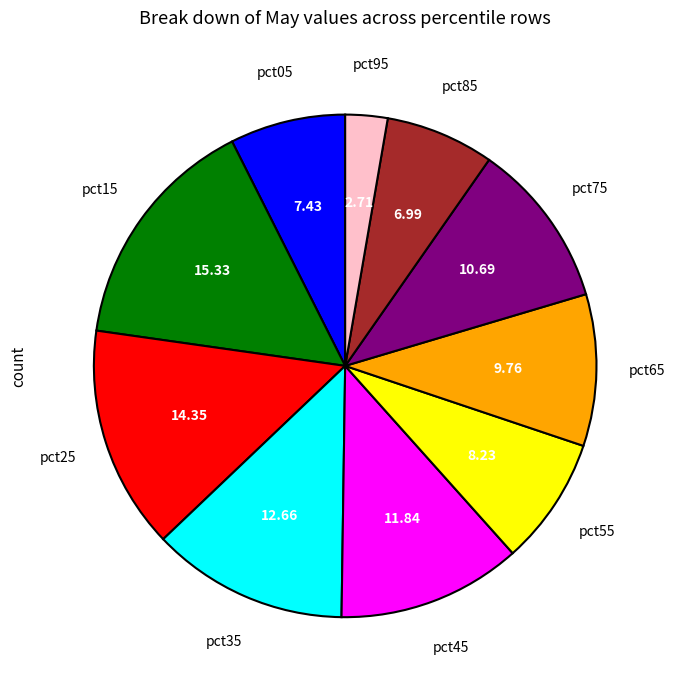

How many segments does this pie chart have?

10